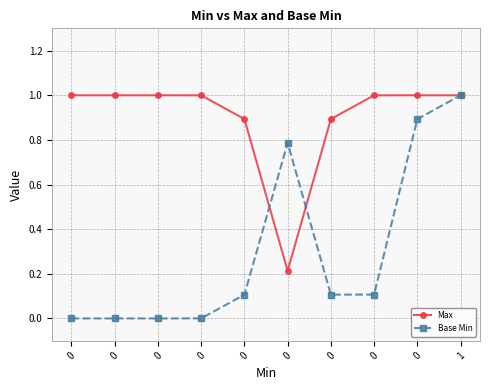

After their last crossing, which series has the higher values: Max or Base Min?

Max